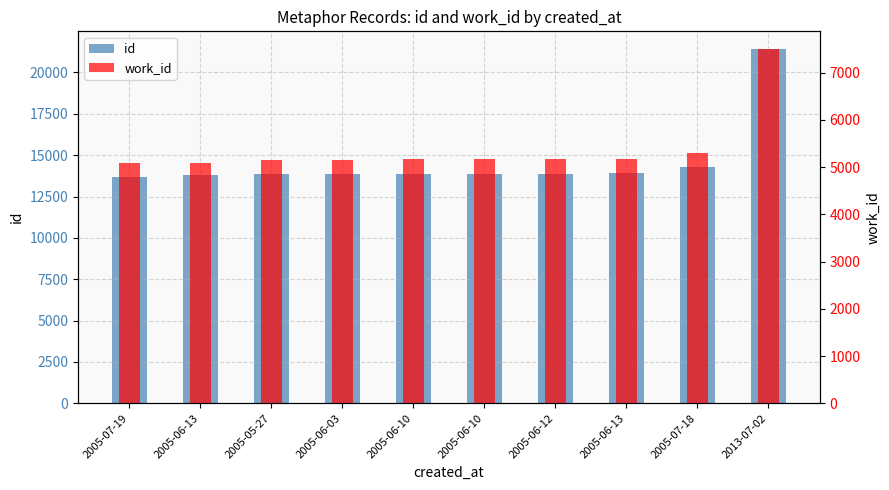

What are all the series names shown in the legend?

id, work_id